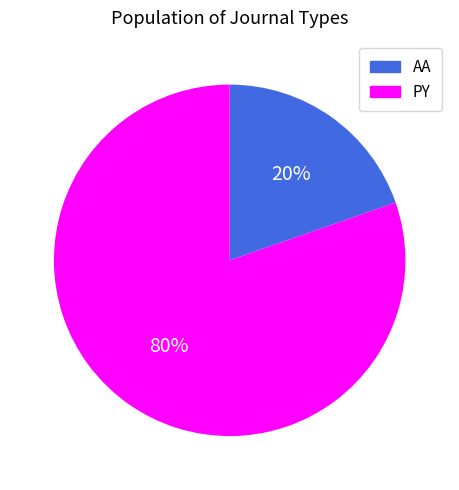

Which category has the biggest portion of the pie?

PY